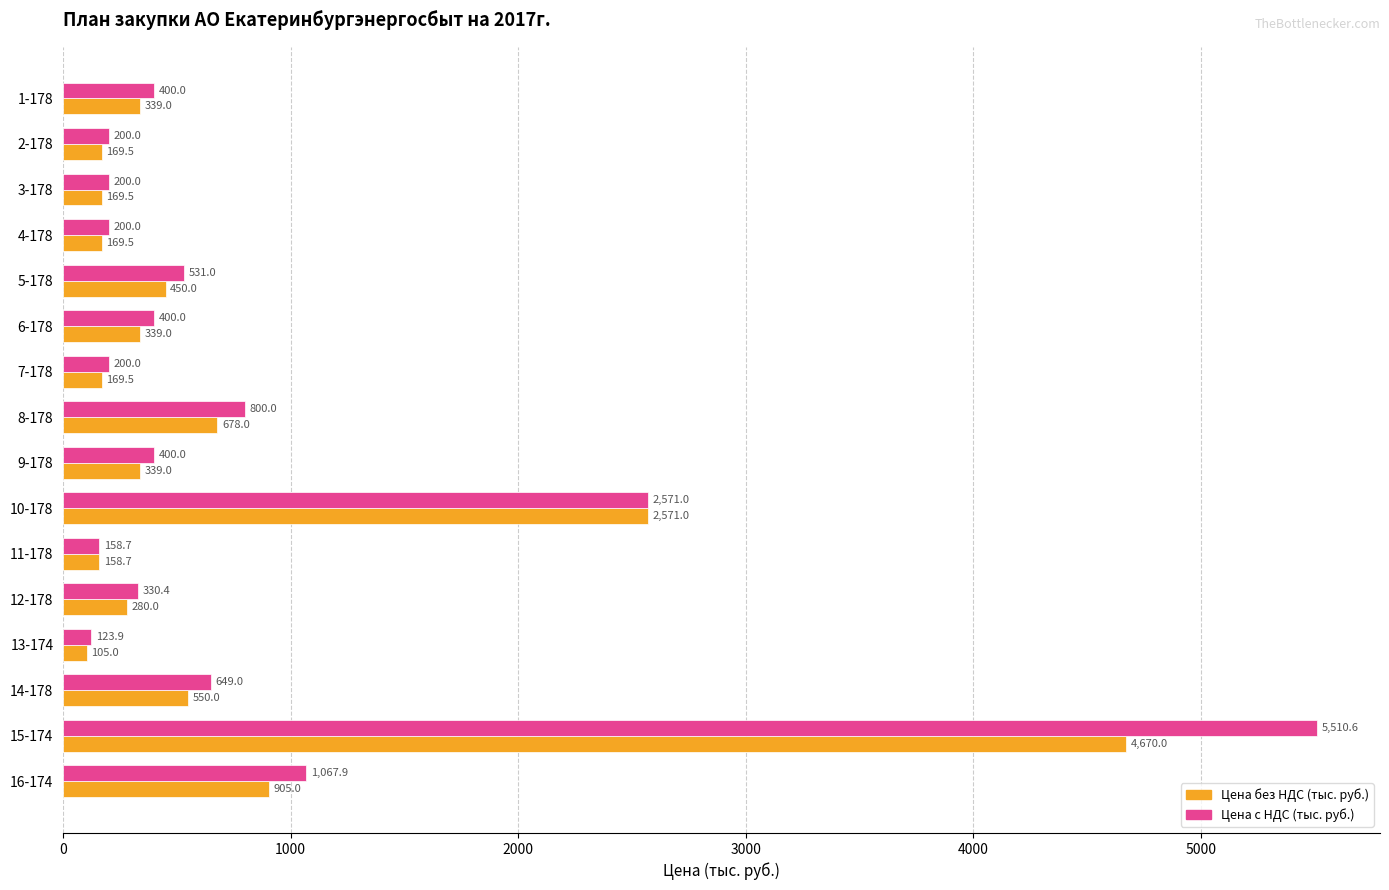

At which category is the sum across all series the highest?

15-174